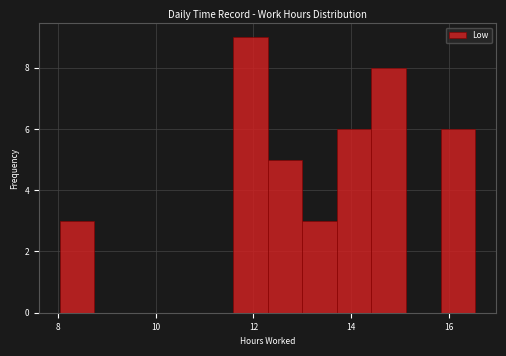

Read against the x-axis, roughly where is the centre of the tallest bar?

12.0